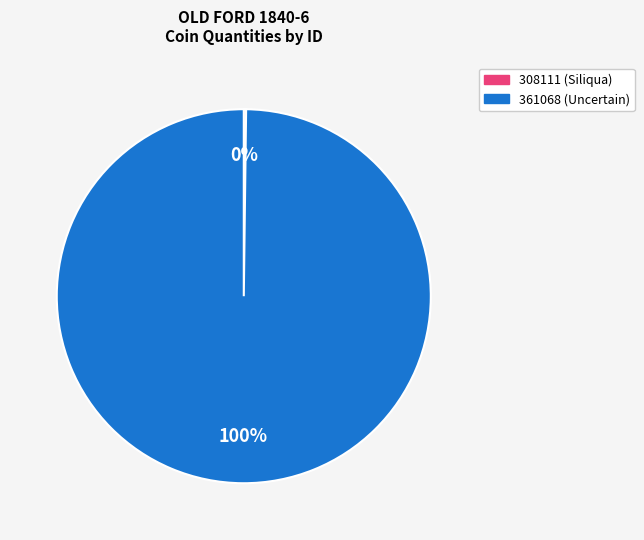

What is the majority slice?

361068 (Uncertain)